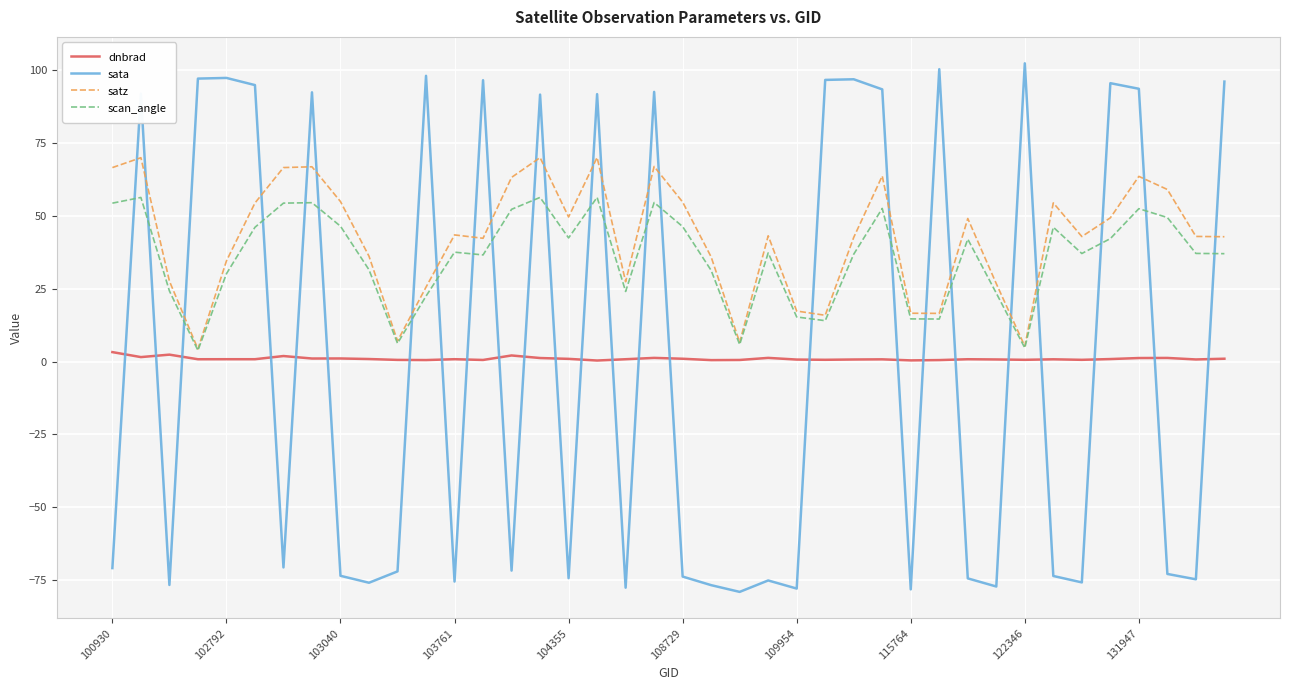

Which series ends up on top after the final intersection of sata and dnbrad?

sata